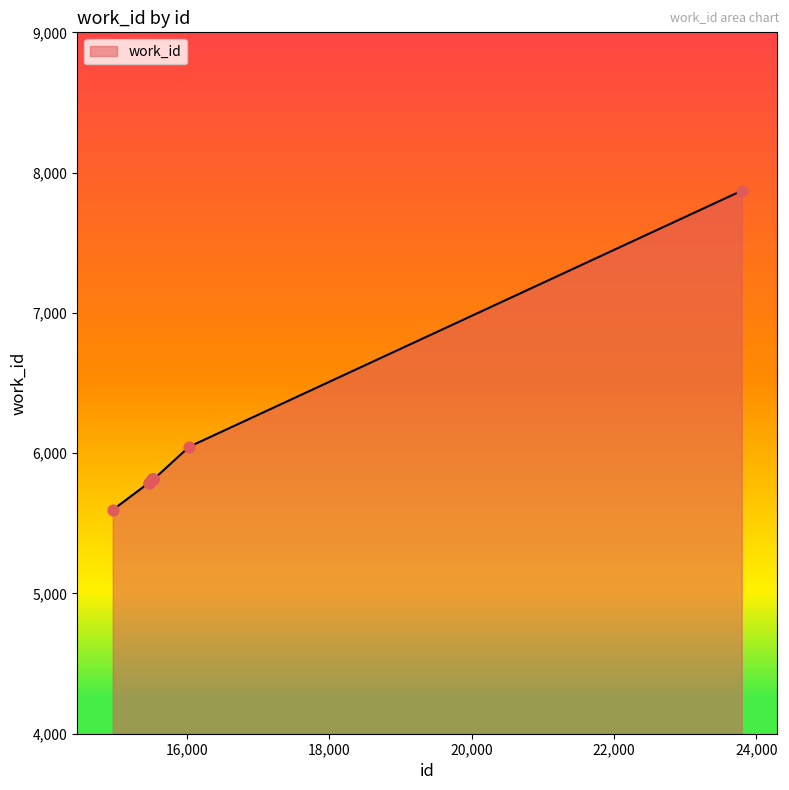

Approximately how many times larger is the value at 15530 compared to 15461?

1.0